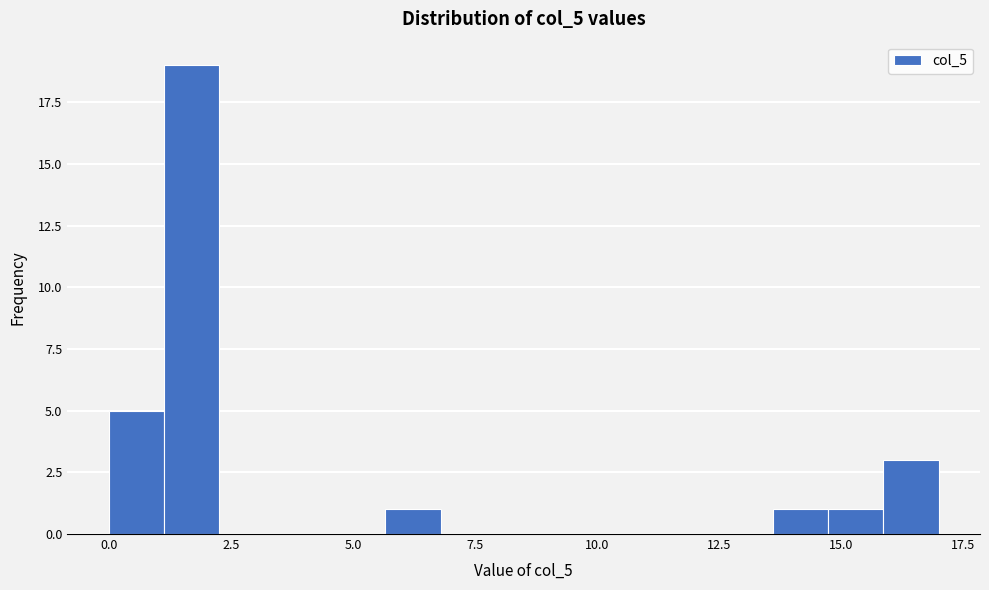

Read against the x-axis, roughly where is the centre of the tallest bar?

1.5